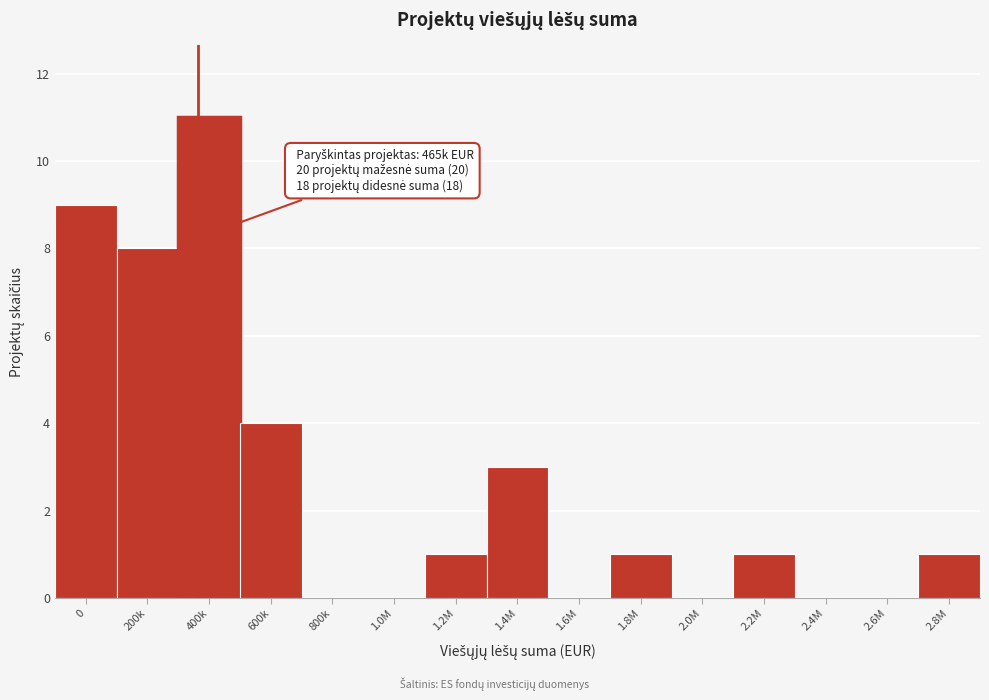

Reading left to right, what are all the values shown in this chart?

0=9	200k=8	400k=11	600k=4	800k=0	1.0M=0	1.2M=1	1.4M=3	1.6M=0	1.8M=1	2.0M=0	2.2M=1	2.4M=0	2.6M=0	2.8M=1